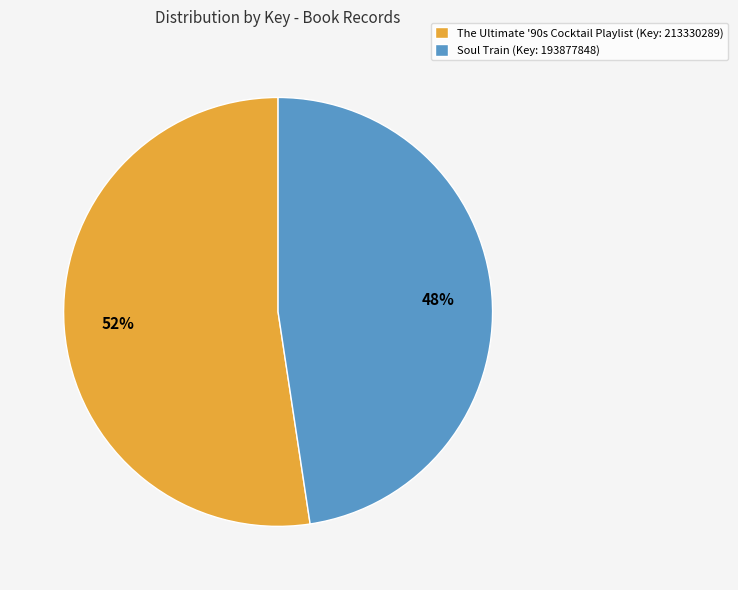

What percentage is the The Ultimate '90s Cocktail Playlist (Key: 213330289) slice, to the nearest percent?

52%